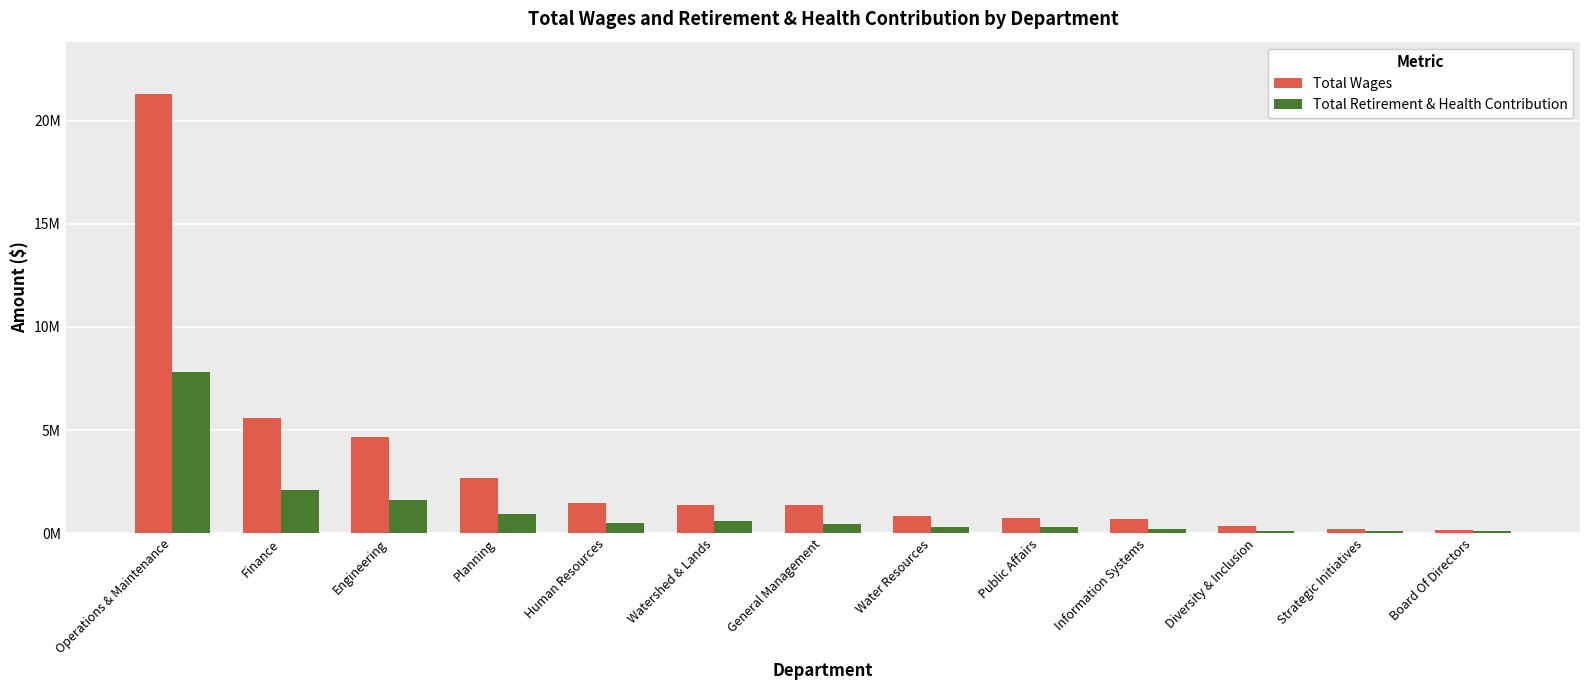

Between Board Of Directors and Information Systems, which is larger?

Information Systems